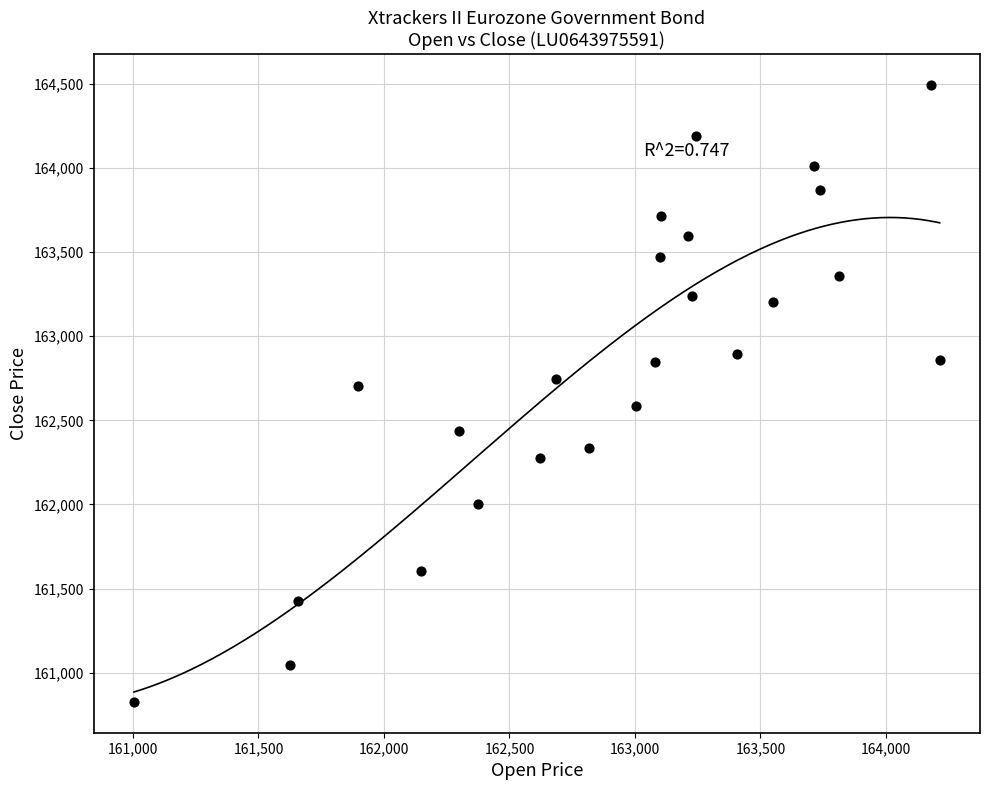

What is the range of X values (max minus min)?

3210